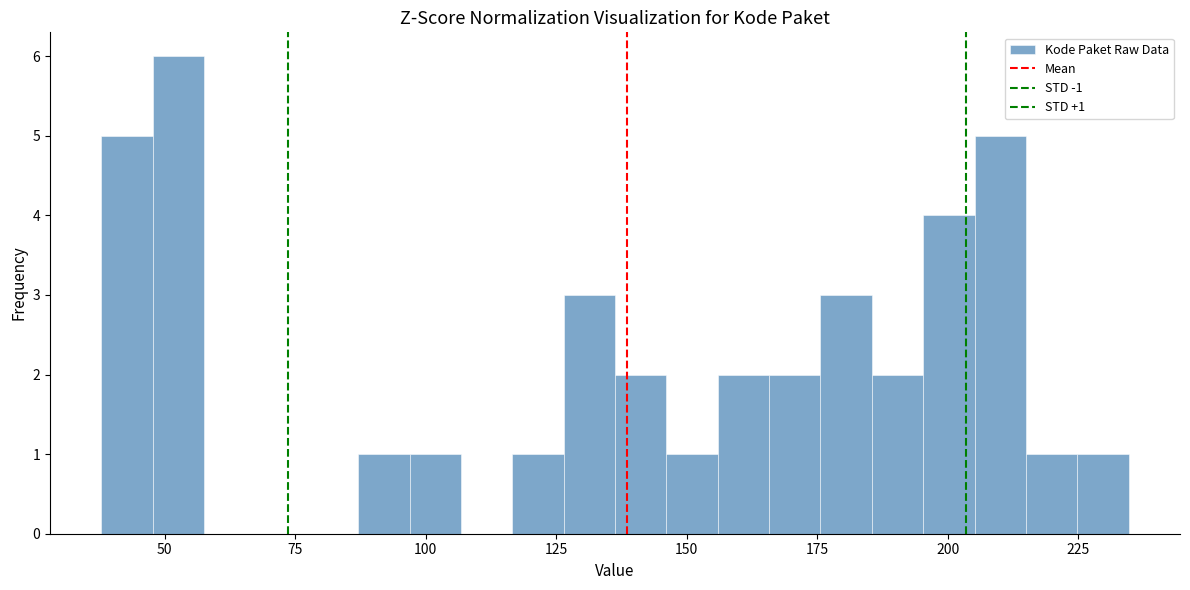

Around what value on the x-axis is the tallest bar? Give the approximate position of its centre, as read against the axis.

55